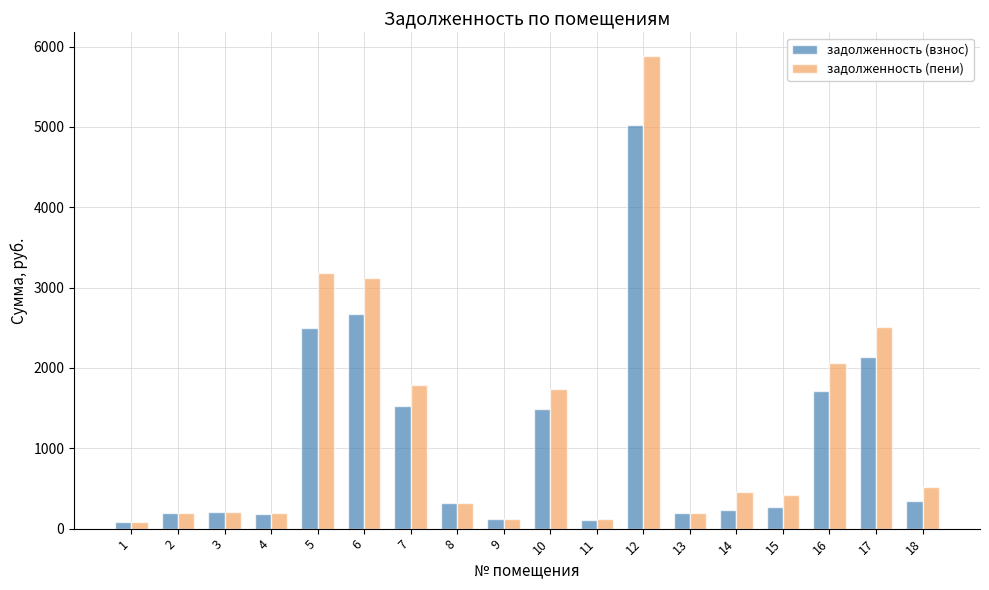

What is the value of the задолженность (пени) bar at the 4th from the left?

193.7